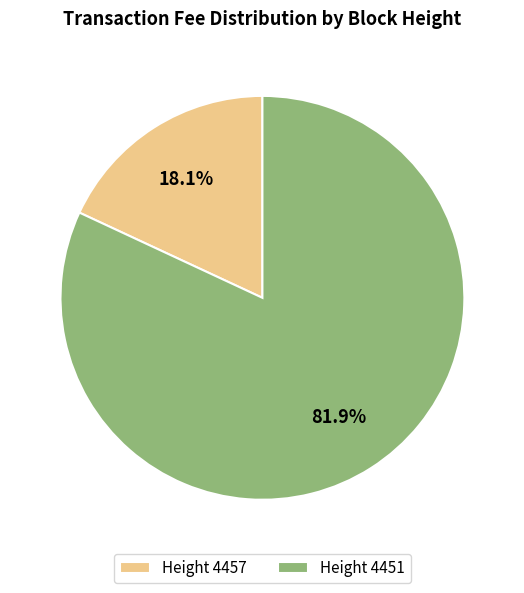

Between Height 4451 and Height 4457, which is larger?

Height 4451